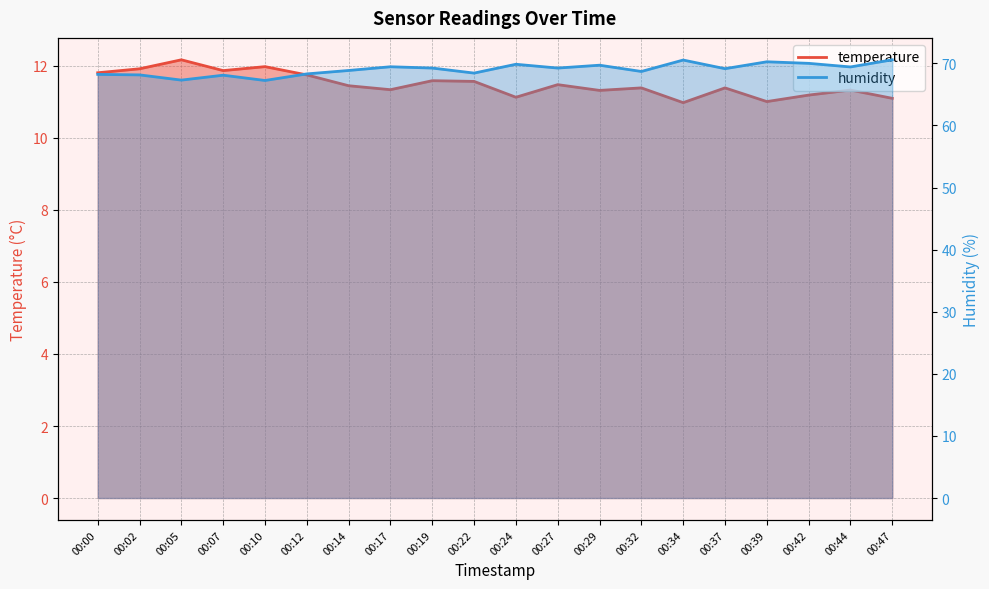

What is the difference between the maximum and second lowest values in the humidity series?

3.3